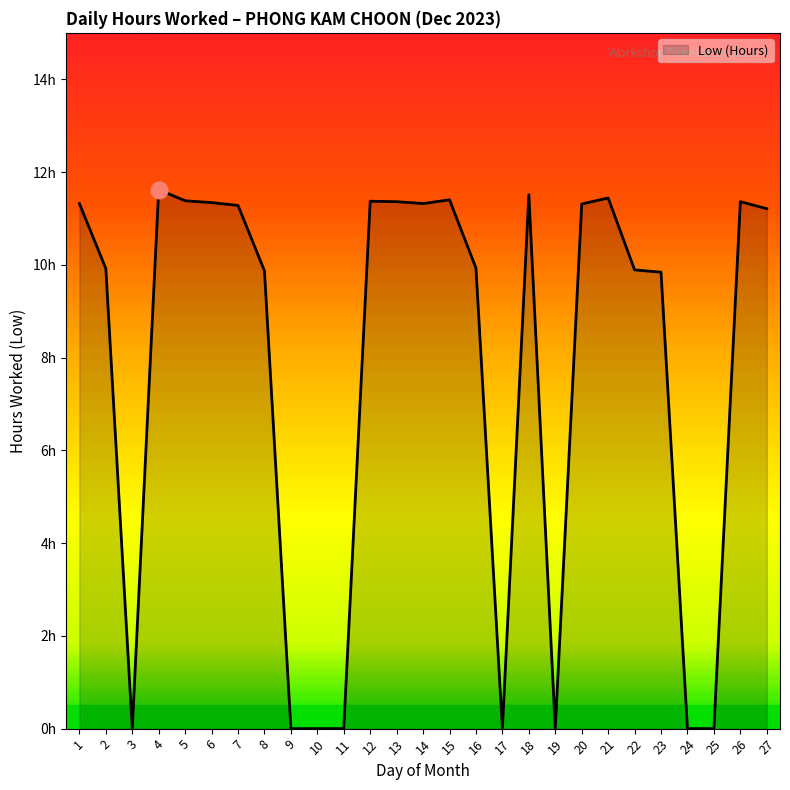

Does the chart display data point markers on the line(s)?

No